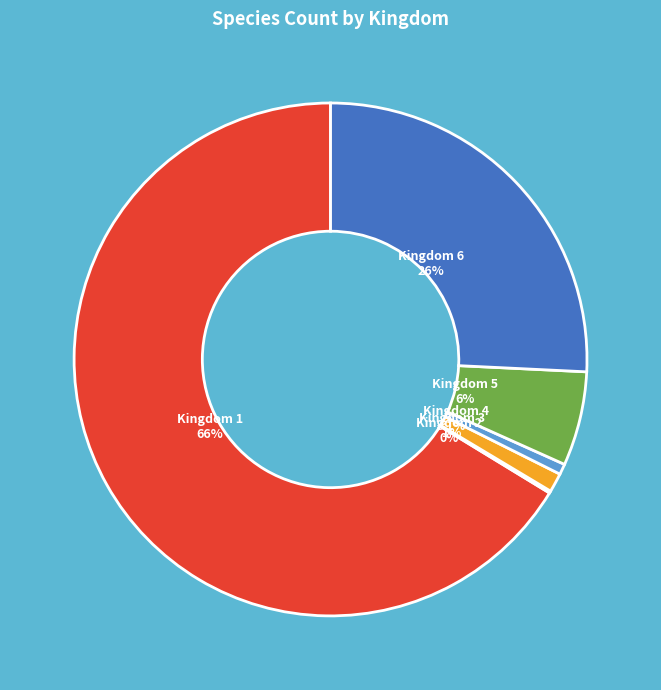

Which has a higher value, Kingdom 6 or Kingdom 5?

Kingdom 6